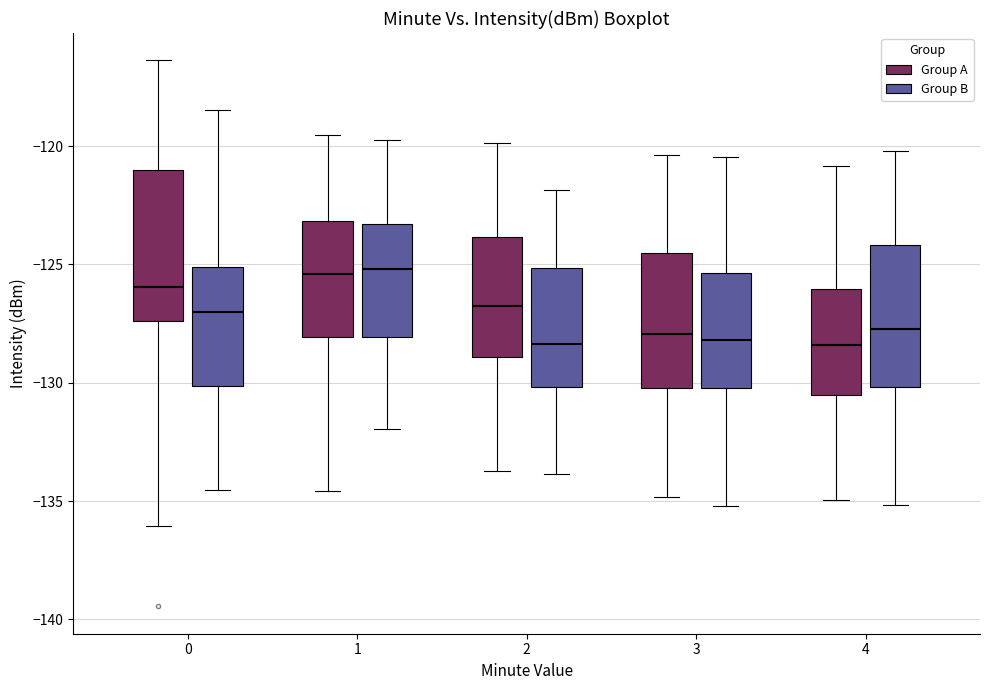

Reading left to right, read every box against the y-axis: the position of its median line, the range the box covers, and the ends of its whiskers. The values are not printed on the chart, so give them approximately, as read against the axis.

0 (Group A): median -126.0, box -127.5 to -121.0, whiskers -136.0 to -116.5
0 (Group B): median -127.0, box -130.0 to -125.0, whiskers -134.5 to -118.5
1 (Group A): median -125.5, box -128.0 to -123.0, whiskers -134.5 to -119.5
1 (Group B): median -125.0, box -128.0 to -123.5, whiskers -132.0 to -119.5
2 (Group A): median -126.5, box -129.0 to -124.0, whiskers -133.5 to -120.0
2 (Group B): median -128.5, box -130.0 to -125.0, whiskers -134.0 to -122.0
3 (Group A): median -128.0, box -130.0 to -124.5, whiskers -135.0 to -120.5
3 (Group B): median -128.0, box -130.0 to -125.5, whiskers -135.0 to -120.5
4 (Group A): median -128.5, box -130.5 to -126.0, whiskers -135.0 to -121.0
4 (Group B): median -127.5, box -130.0 to -124.0, whiskers -135.0 to -120.0